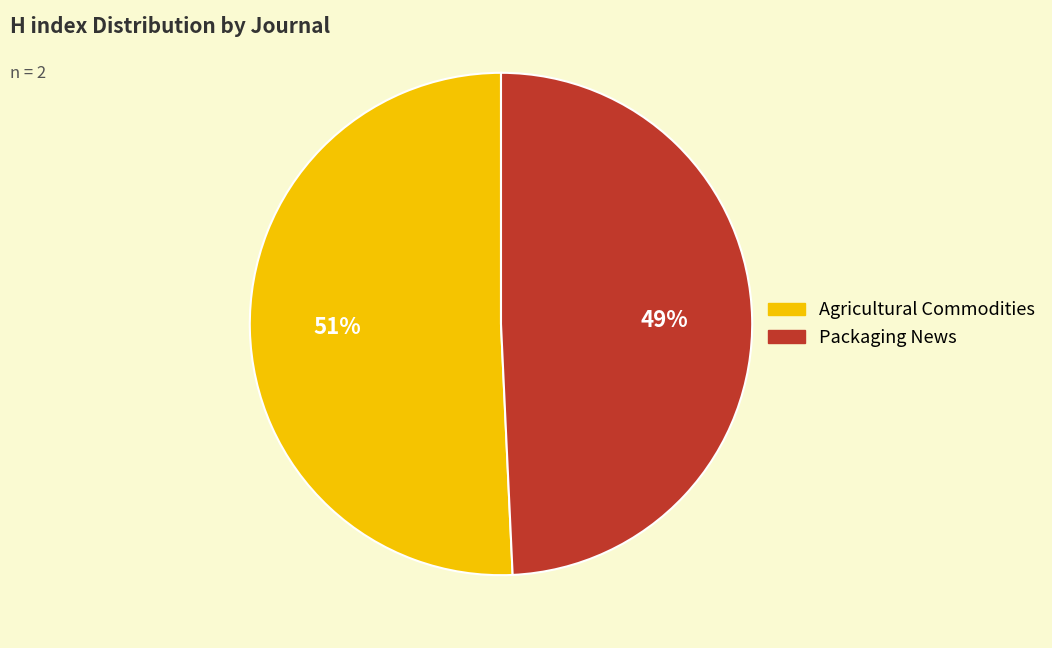

What percentage is the Packaging News slice, to the nearest percent?

49%